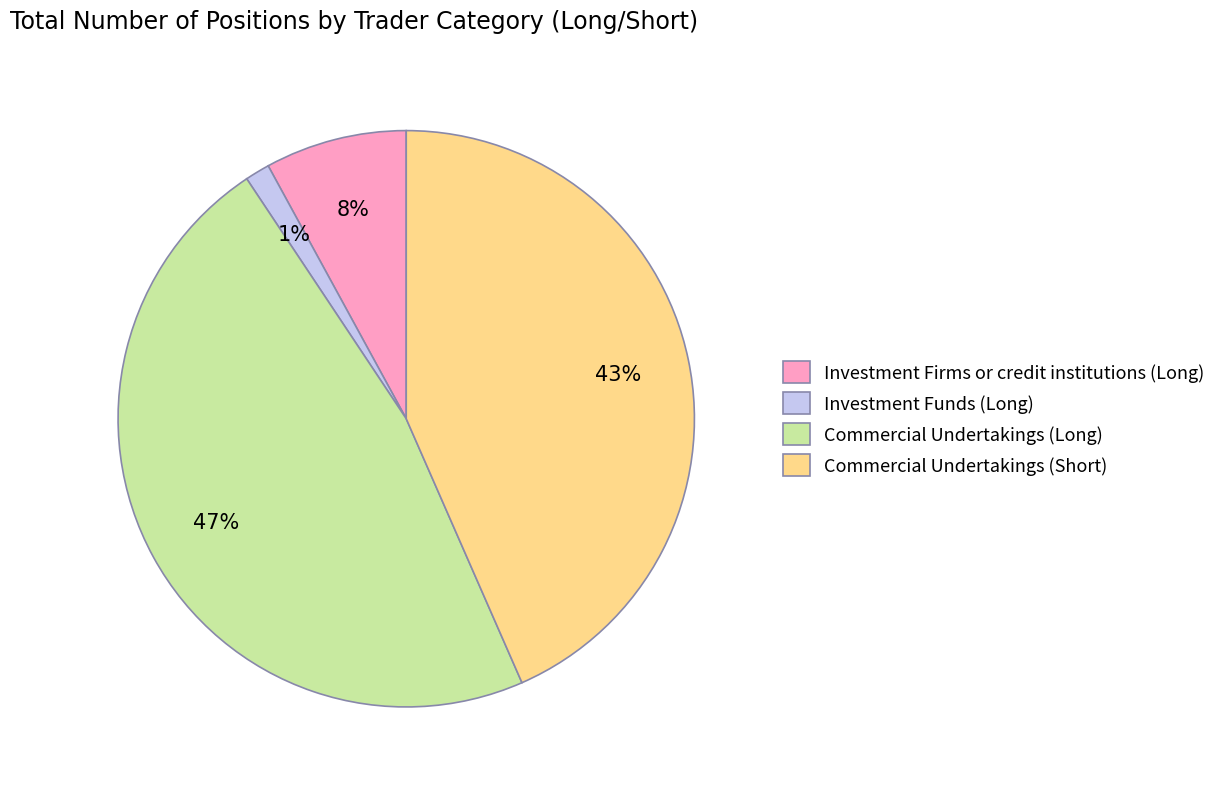

Which has a higher value, Investment Funds (Long) or Investment Firms or credit institutions (Long)?

Investment Firms or credit institutions (Long)